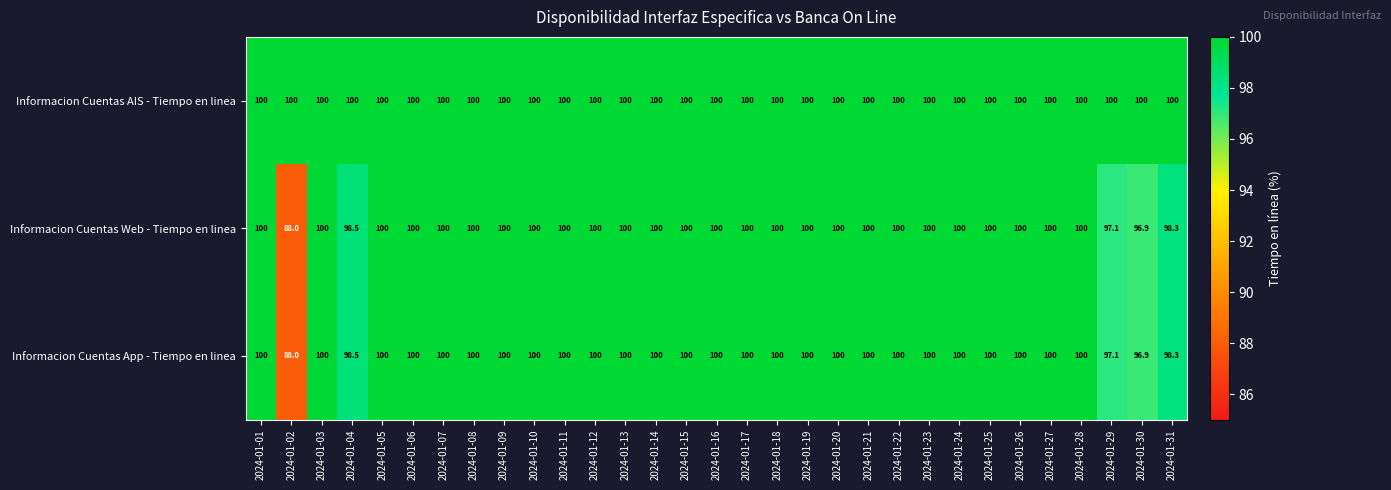

What is the total value across all series at 2024-01-08?

300.0